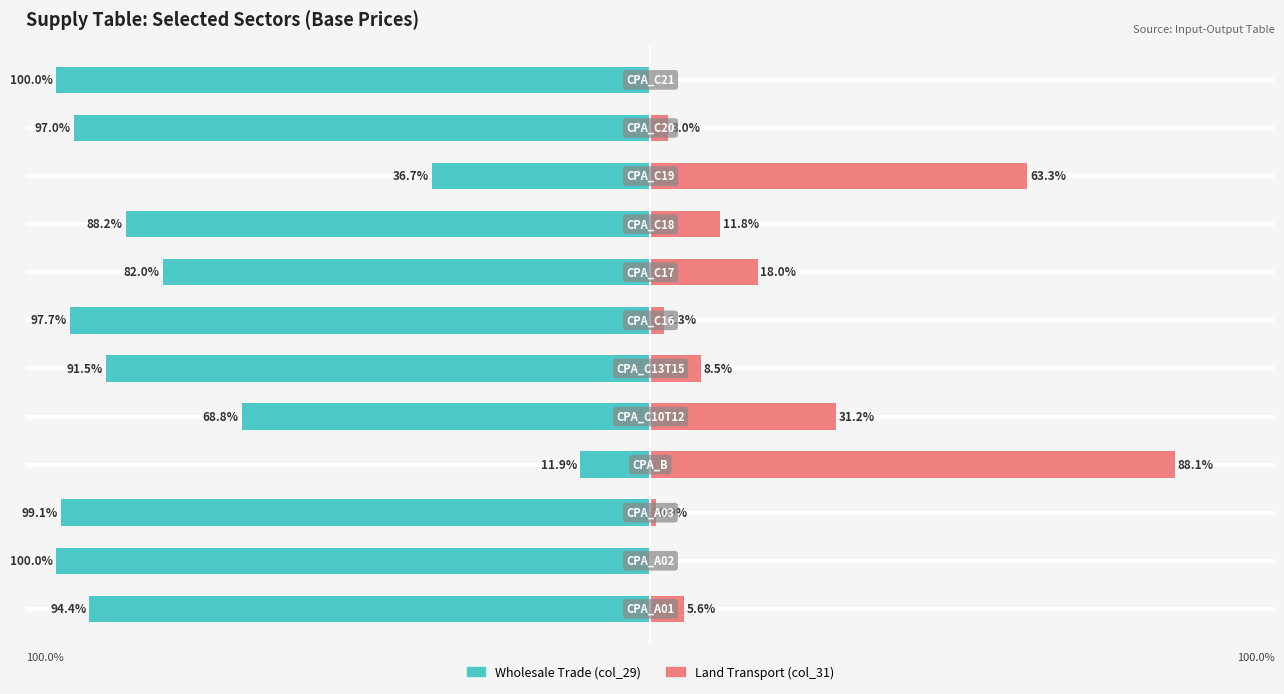

What is the difference between the maximum and minimum values in the Land Transport (col_31) series?

88.1